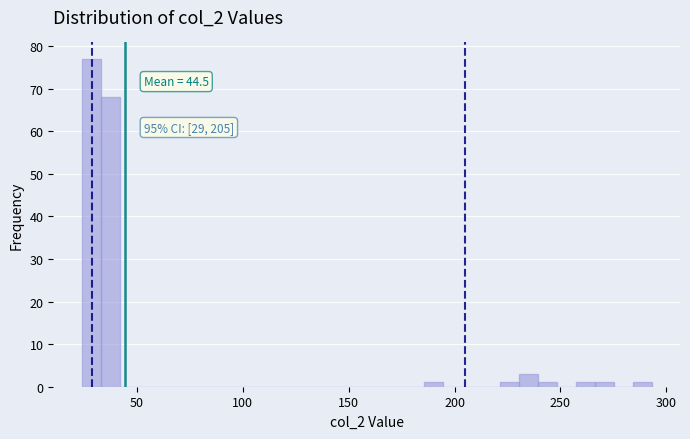

Around what value on the x-axis is the tallest bar? Give the approximate position of its centre, as read against the axis.

30